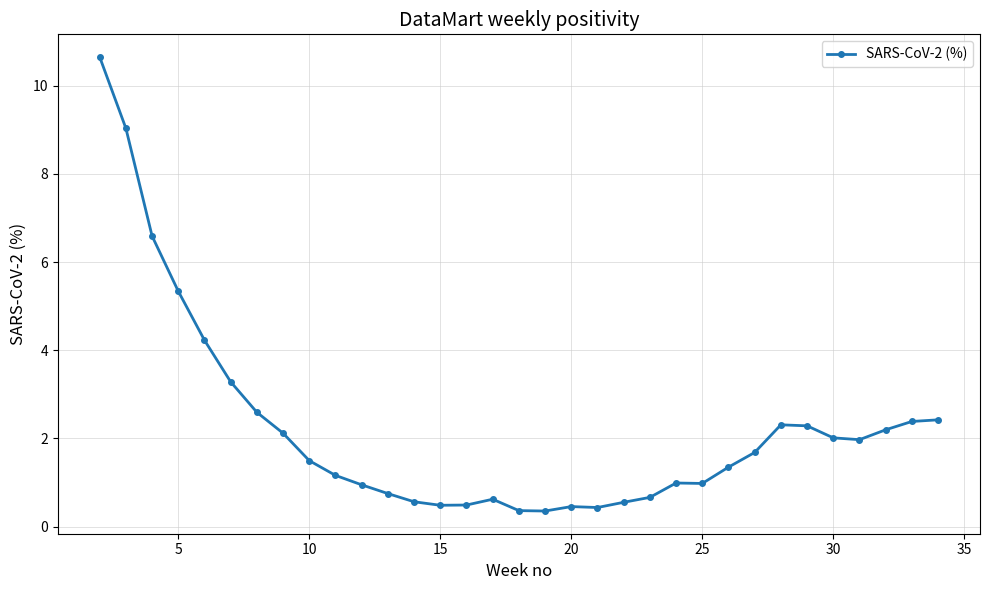

Does the chart have visible grid lines?

Yes